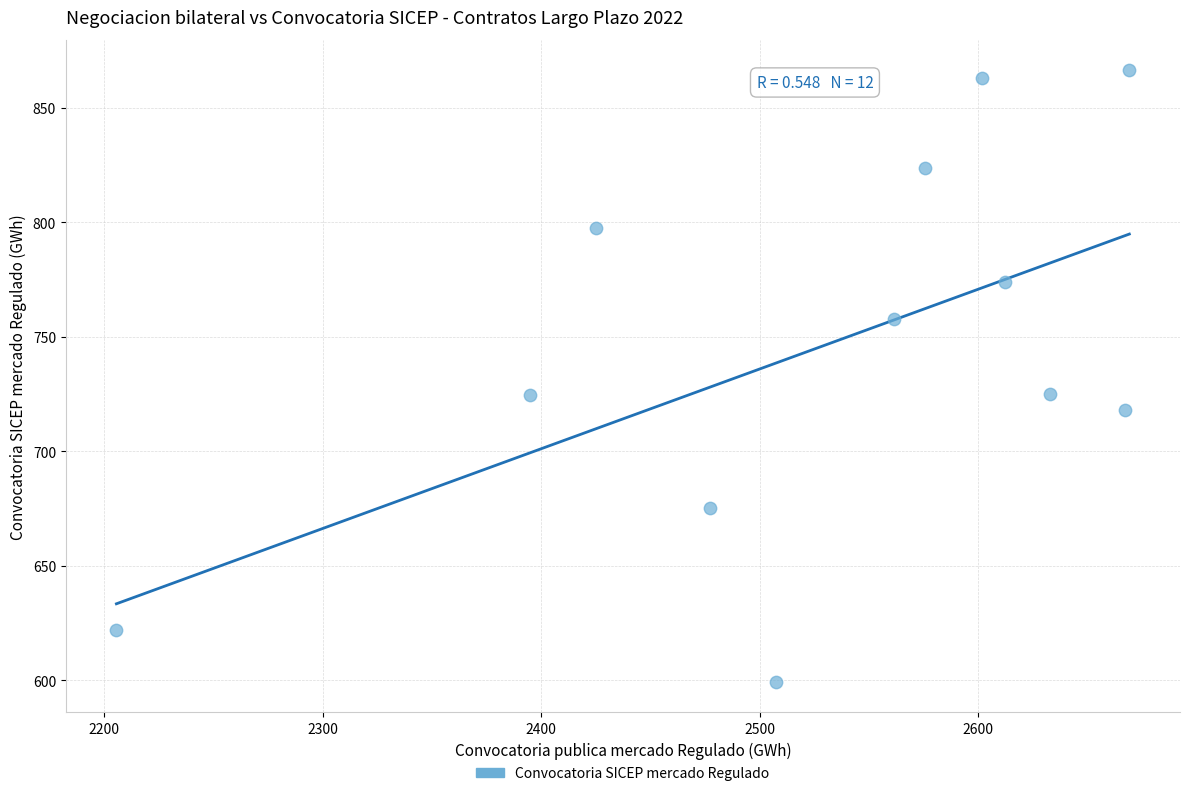

What is the average X value?

2527.5